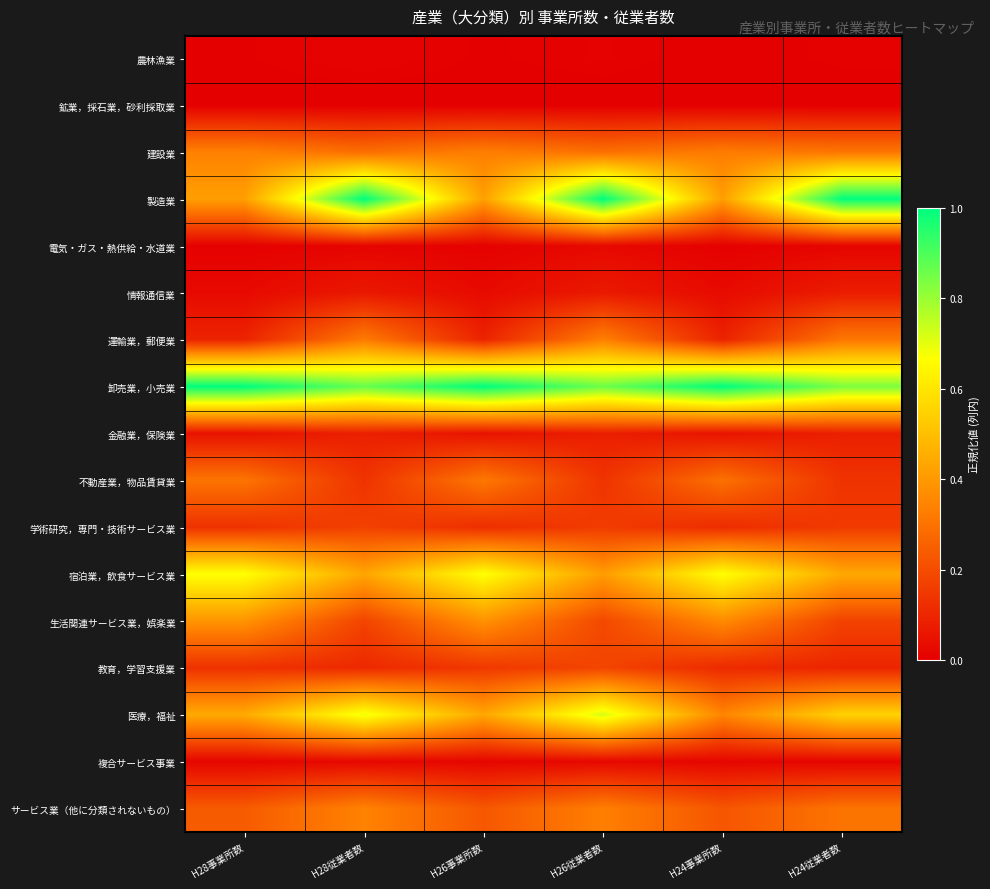

Which label corresponds to the largest value in the chart?

H28従業者数